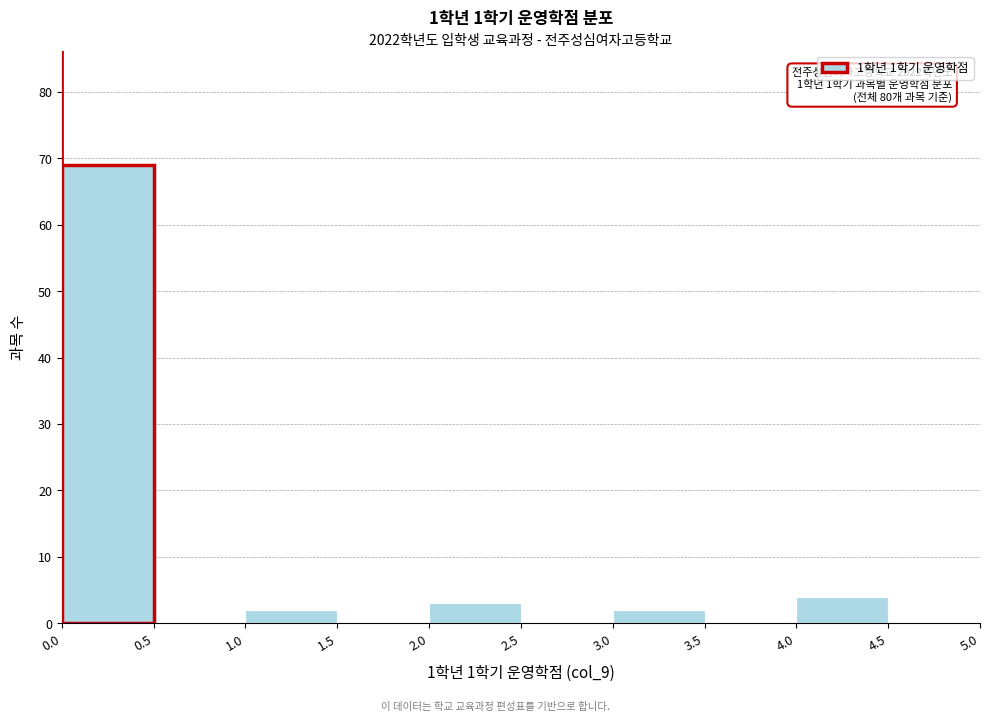

Over which range of the x-axis is the bar tallest?

0.0 to 0.5